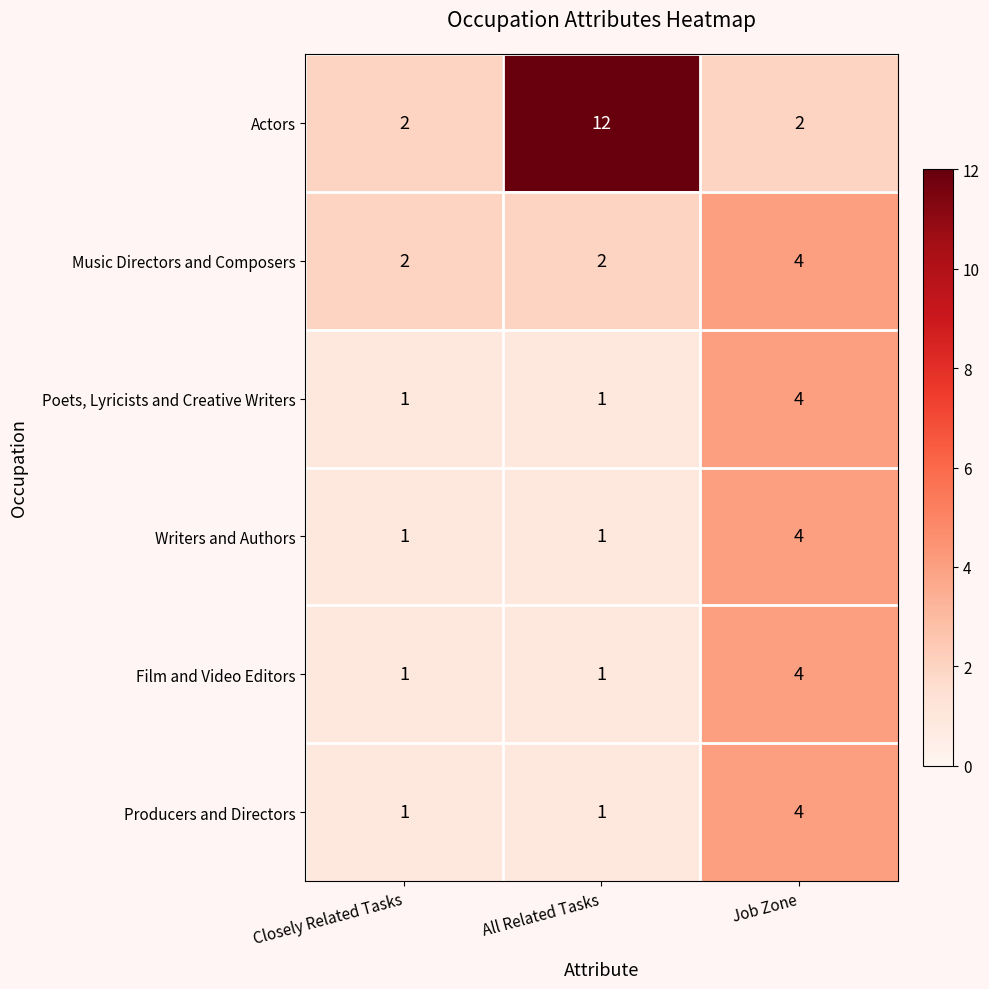

What is the sum of all Film and Video Editors values?

6